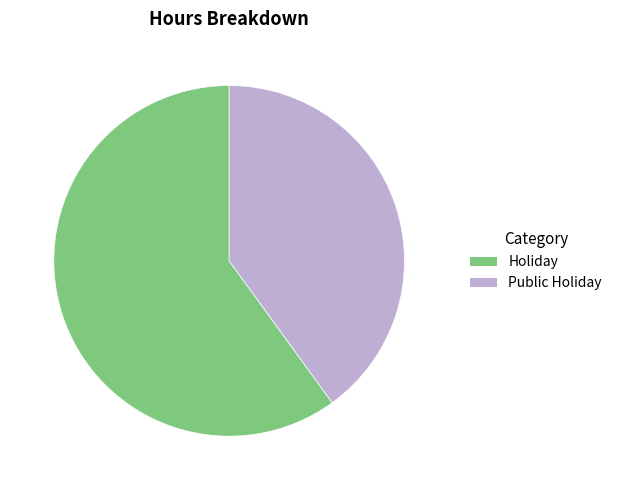

Combined, do Public Holiday and Holiday account for over 50%?

Yes